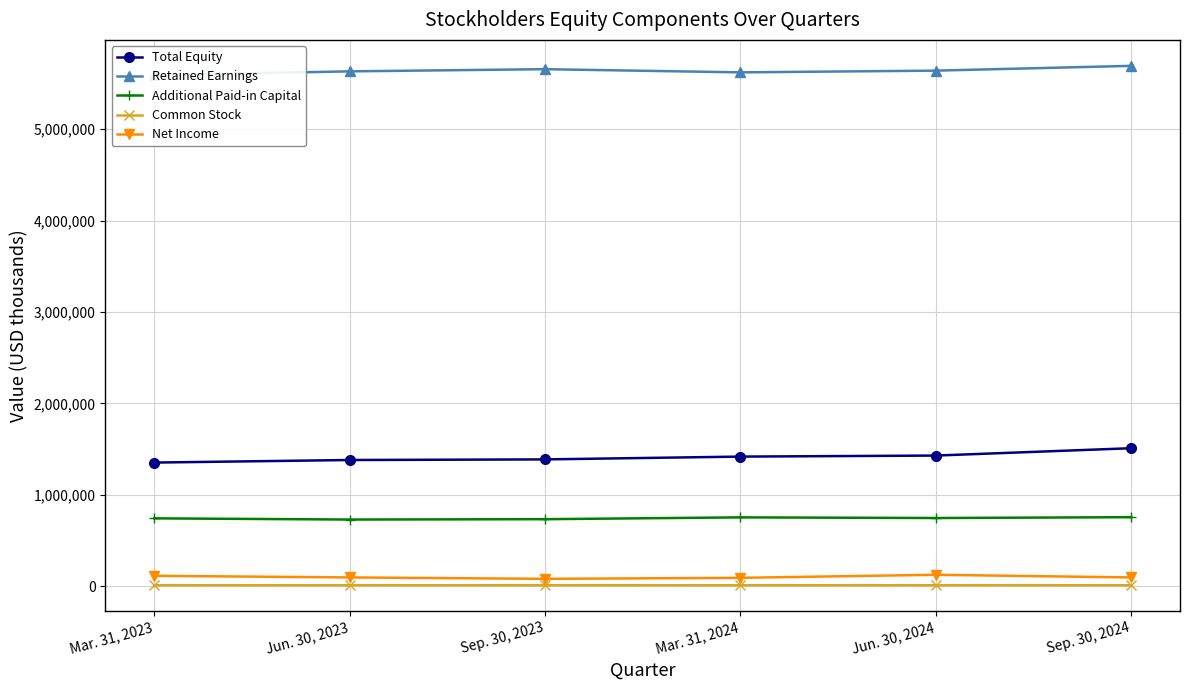

How many distinct data groups are displayed?

5